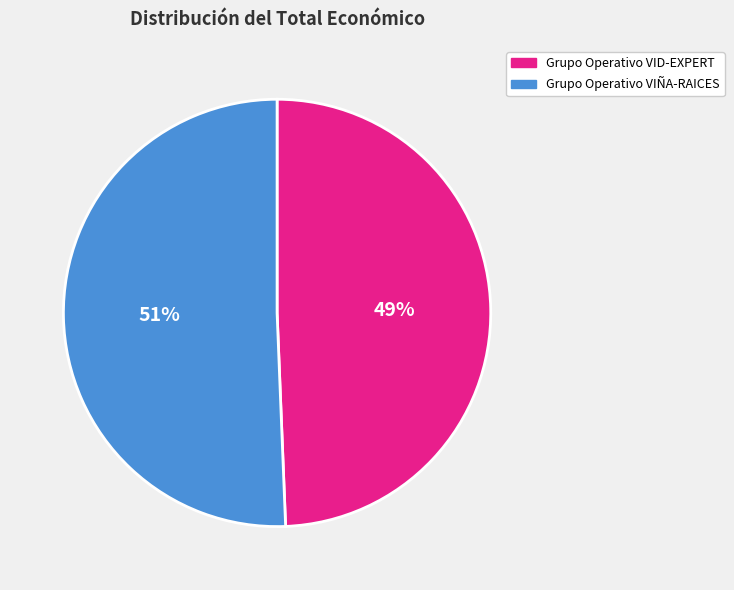

What is the majority slice?

Grupo Operativo VIÑA-RAICES